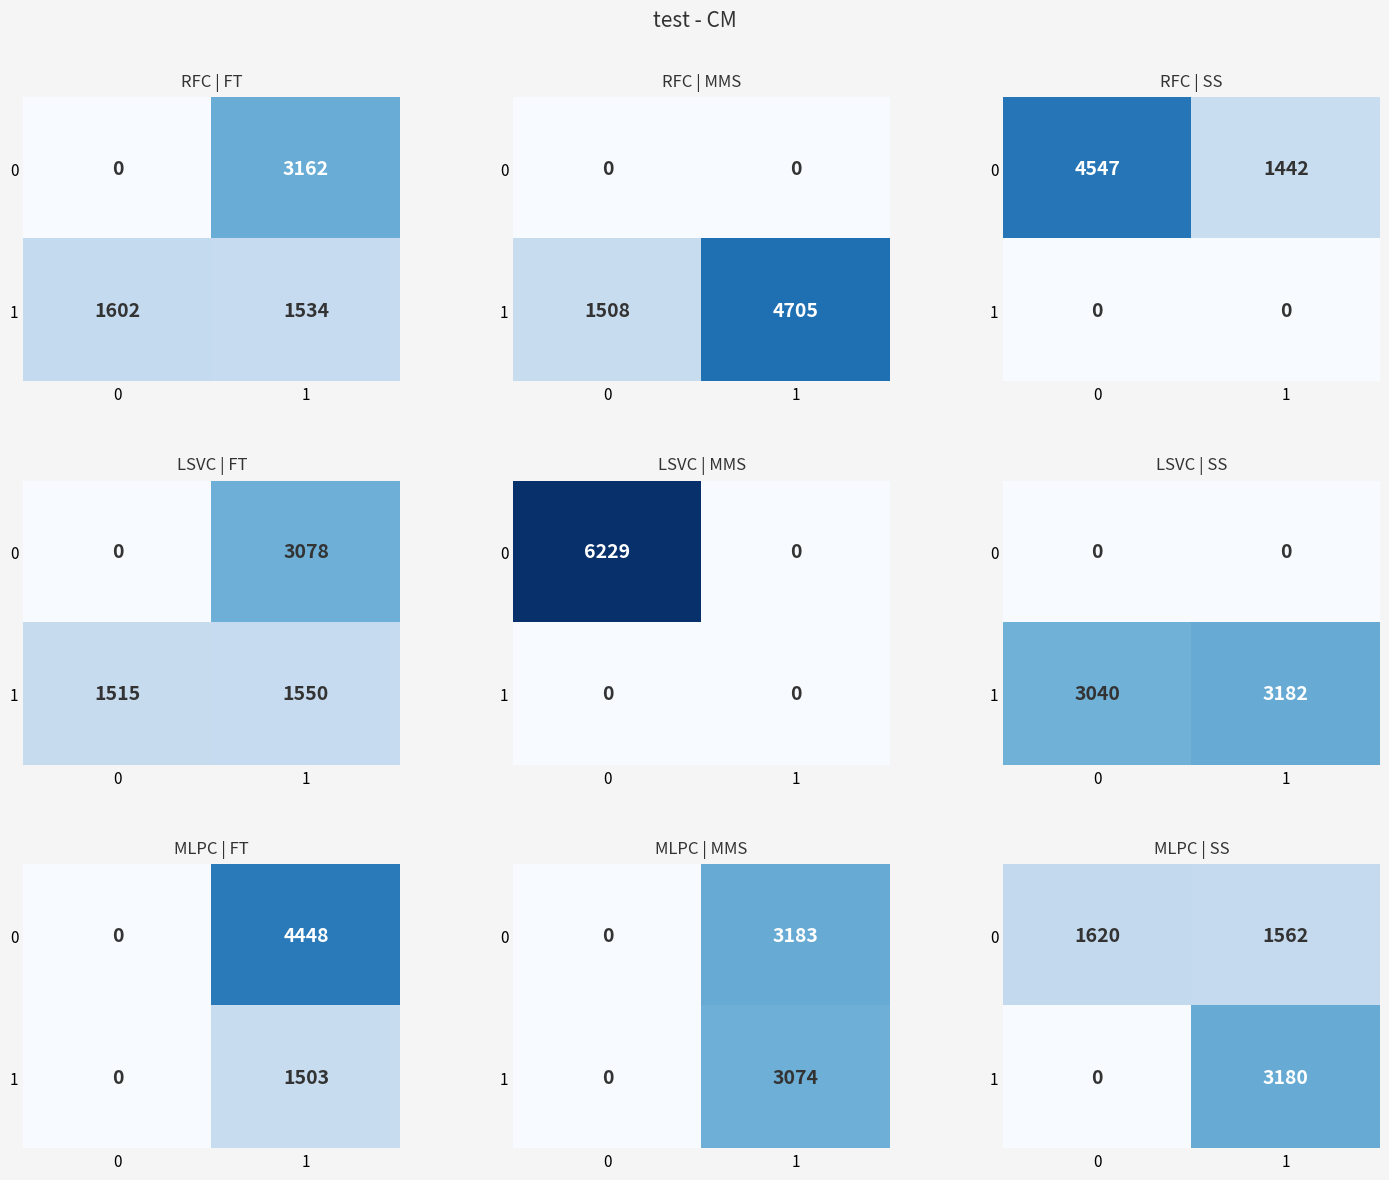

How many values in 1 are above zero?

1